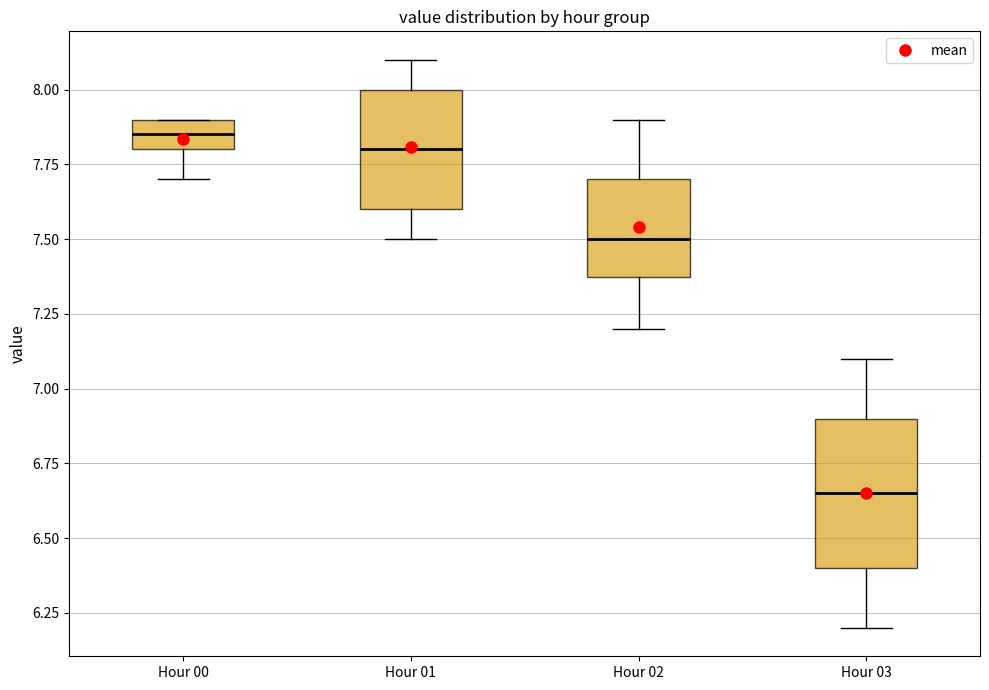

Which box has the lowest median line?

Hour 03